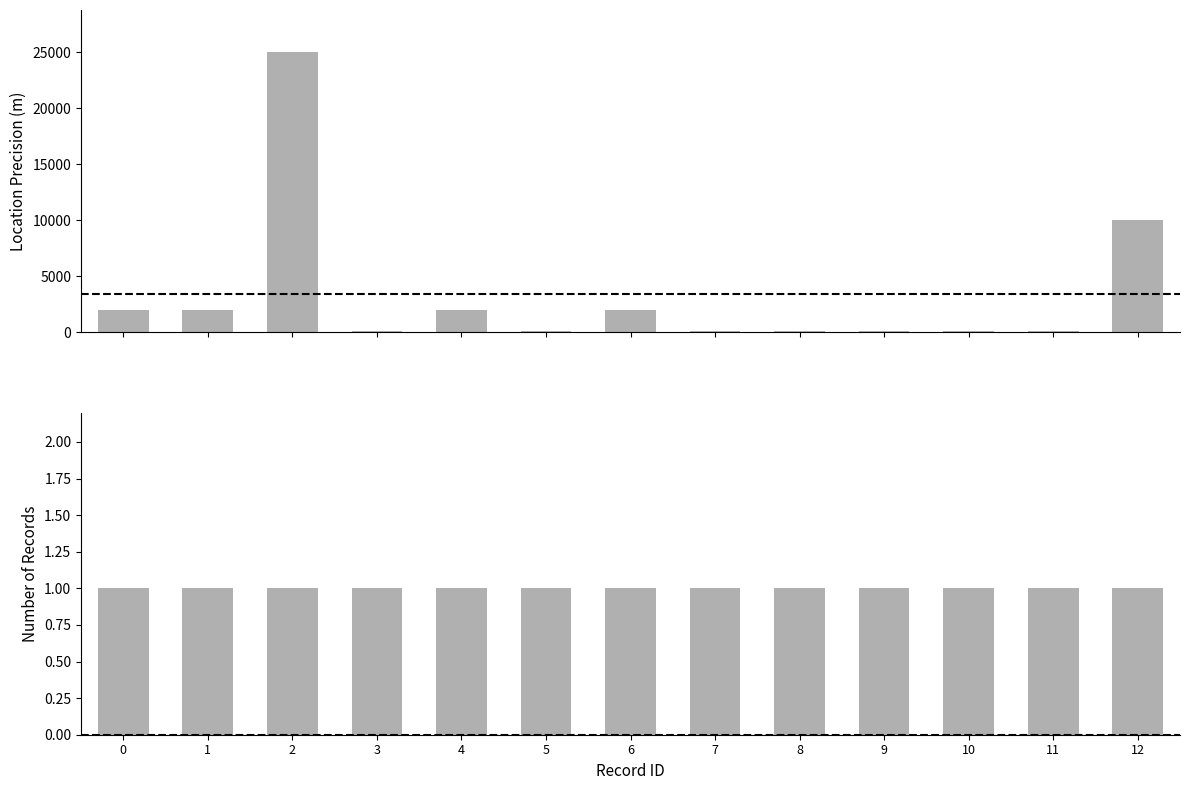

Reading right to left, extract all data points from this chart.

10000	100	100	100	100	100	2000	100	2000	100	25000	2000	2000